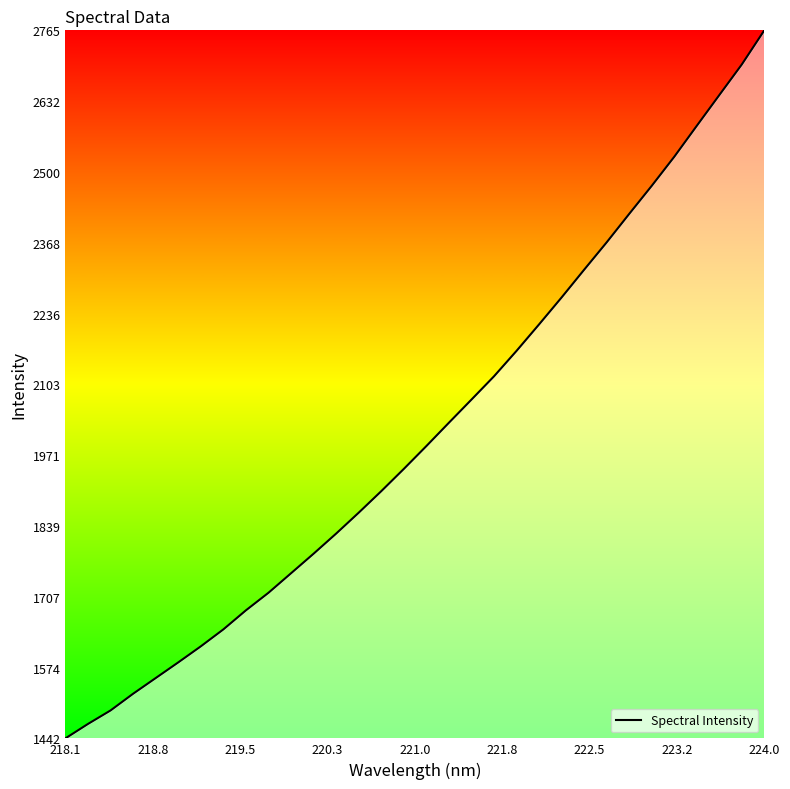

What is the difference between the maximum and minimum values?

1322.4